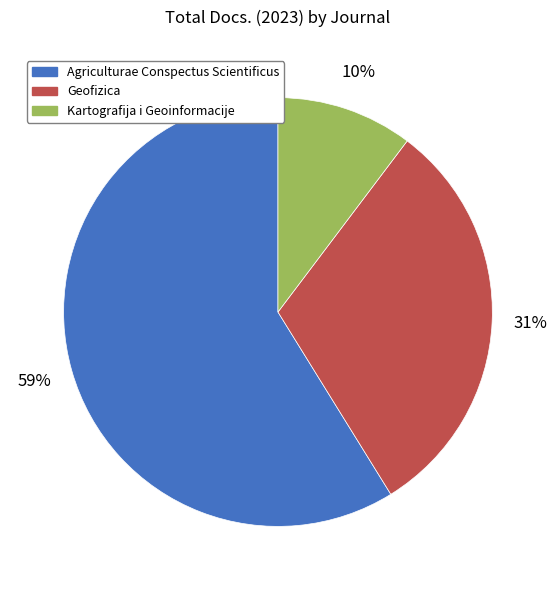

Is the sum of Geofizica and Agriculturae Conspectus Scientificus greater than half?

Yes